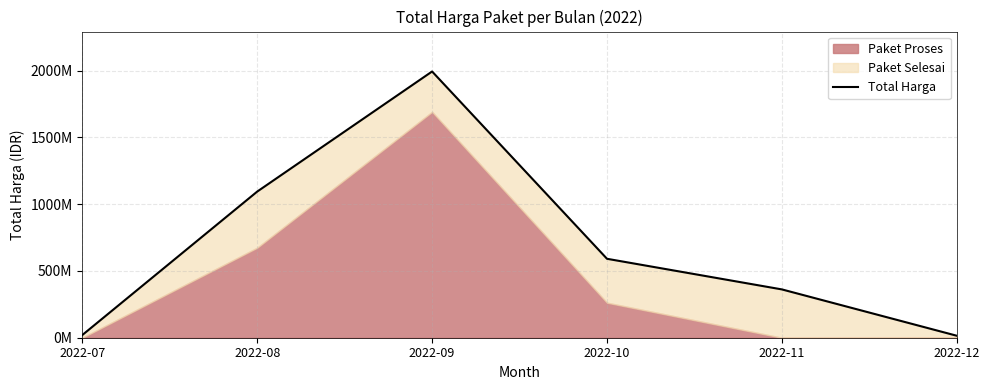

Reading left to right, what are all the values shown in this chart?

2022-07=19950000	2022-08=1093696780	2022-09=1992637000	2022-10=590793150	2022-11=361560000	2022-12=14750000